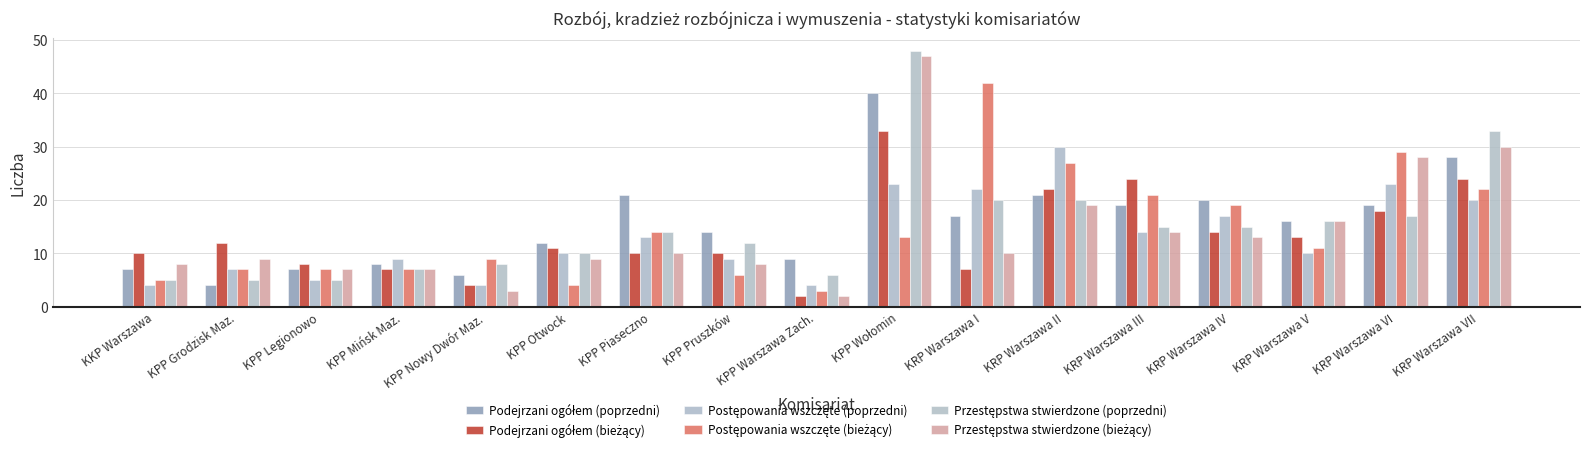

What is the maximum value for Podejrzani ogółem (bieżący)?

33